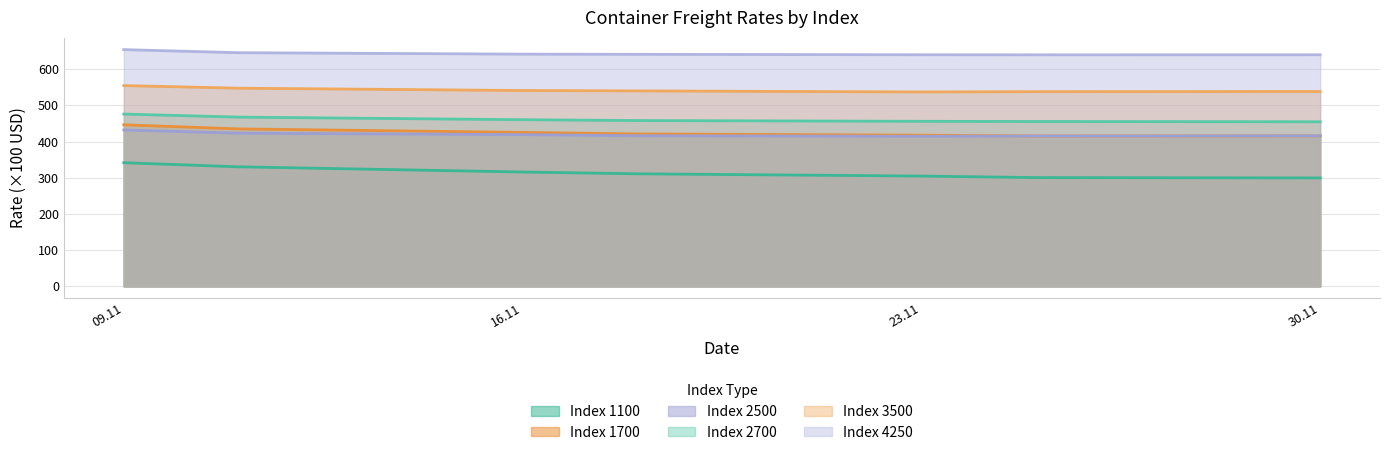

What is the maximum value for Index 4250?

654.0